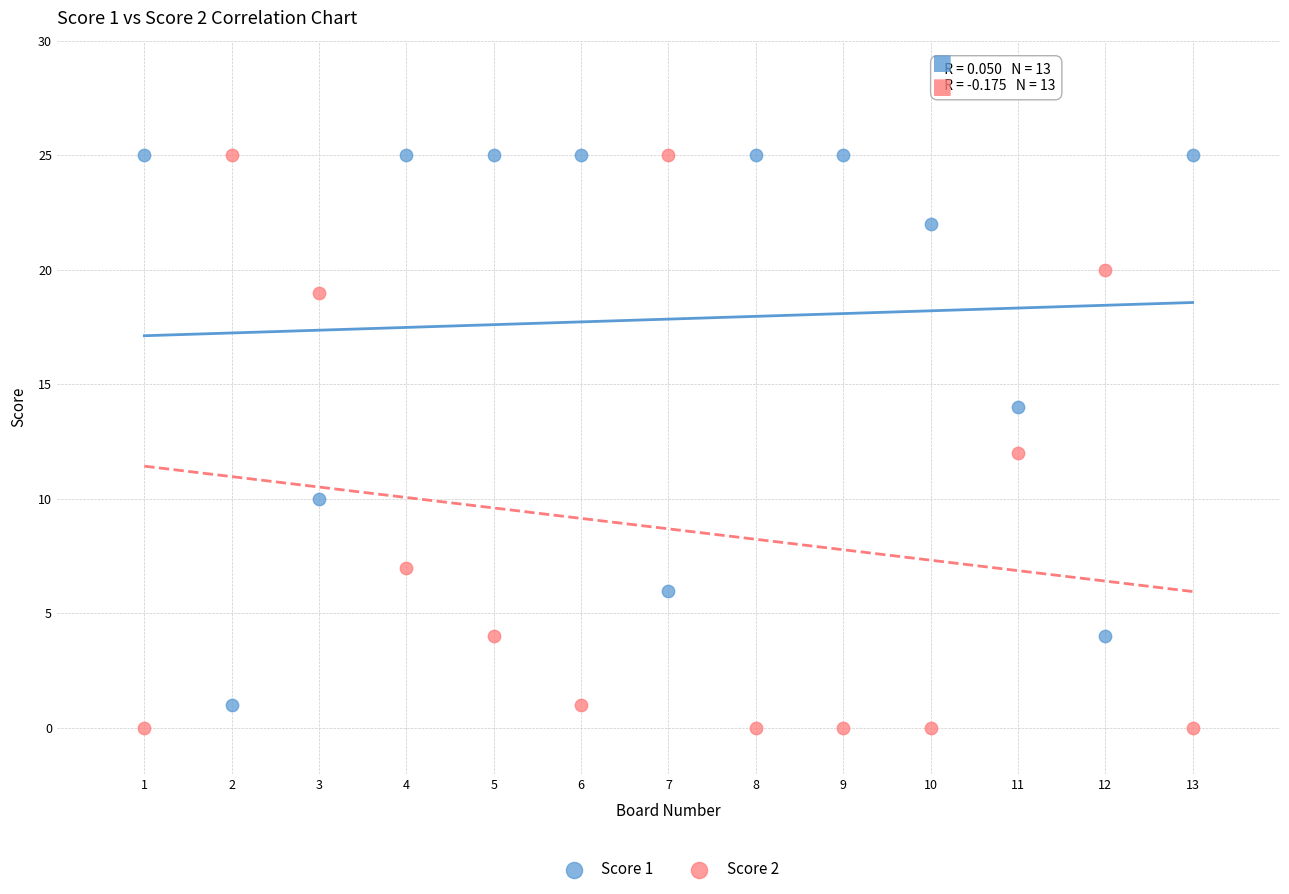

What are all the series names shown in the legend?

Score 1, Score 2